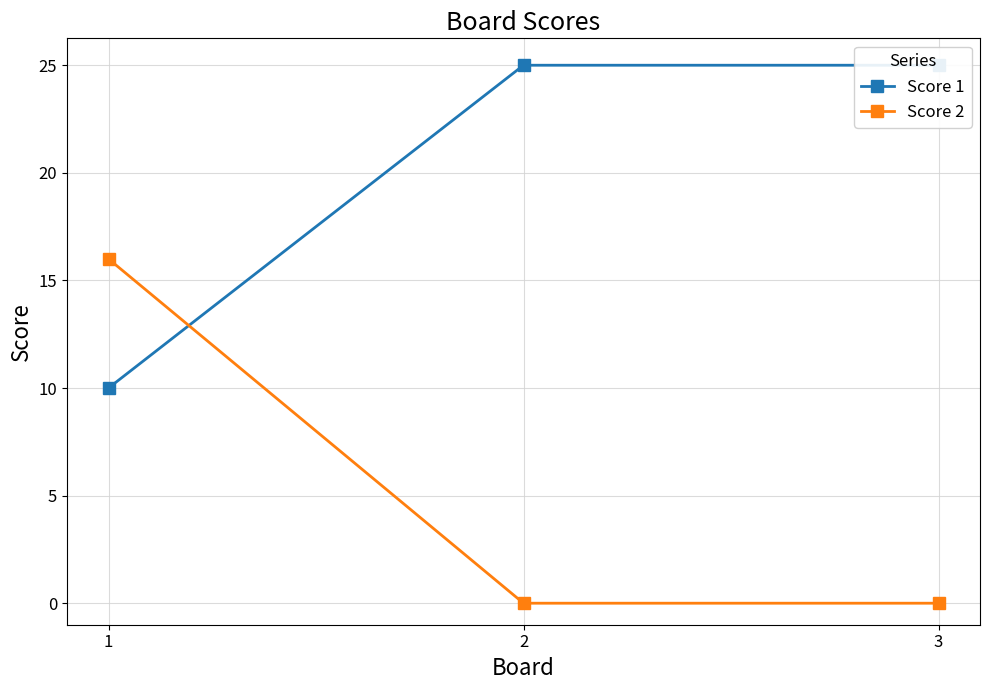

The Score 2 series shows -8 at 2. True or false?

False